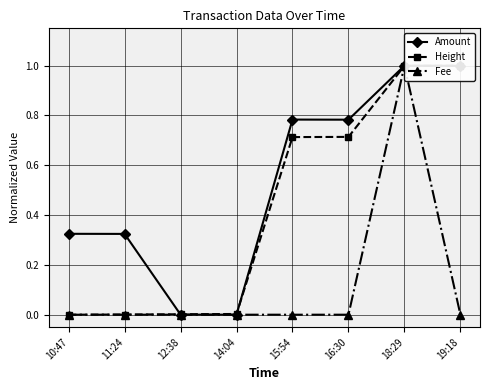

Read the Amount value at 11:24.

0.3